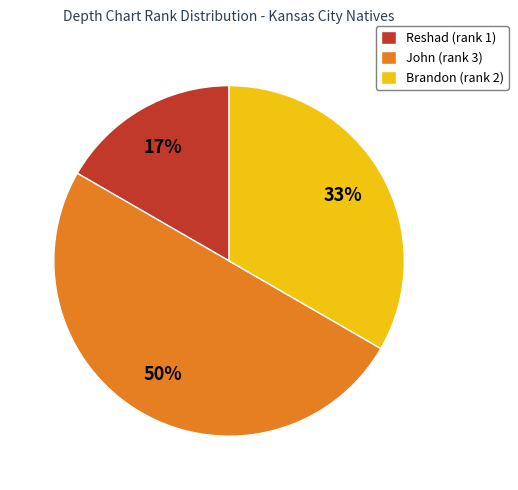

Which category has the biggest portion of the pie?

John